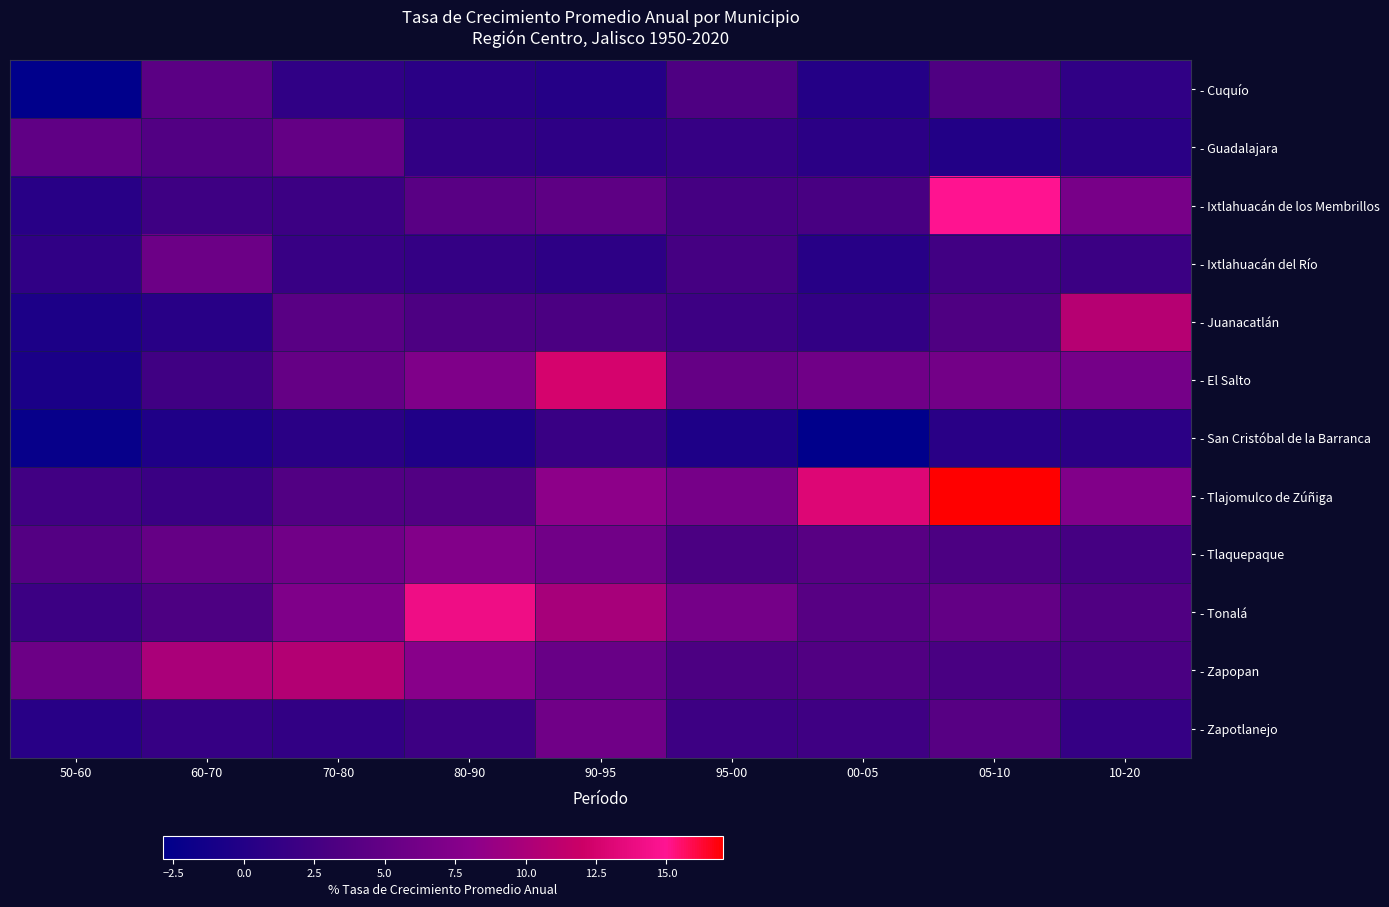

What is the total value across all series at 90-95?

59.3